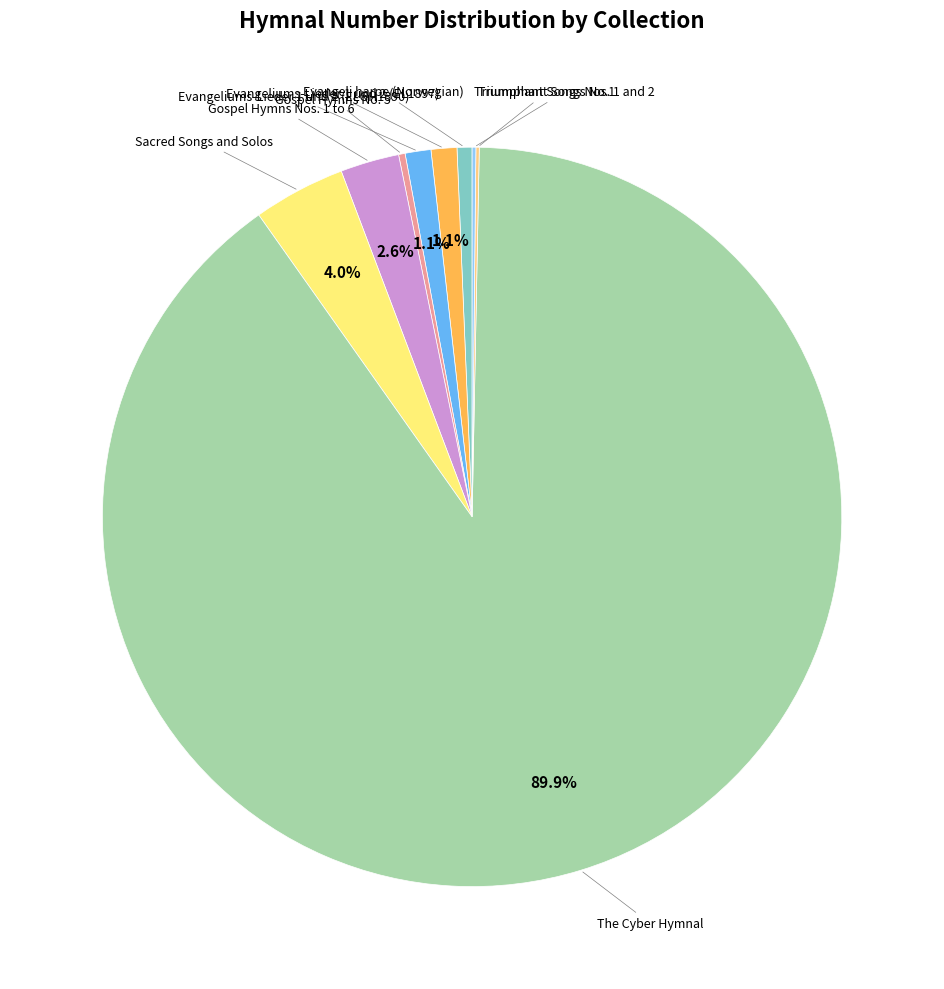

How many slices are in this pie chart?

9